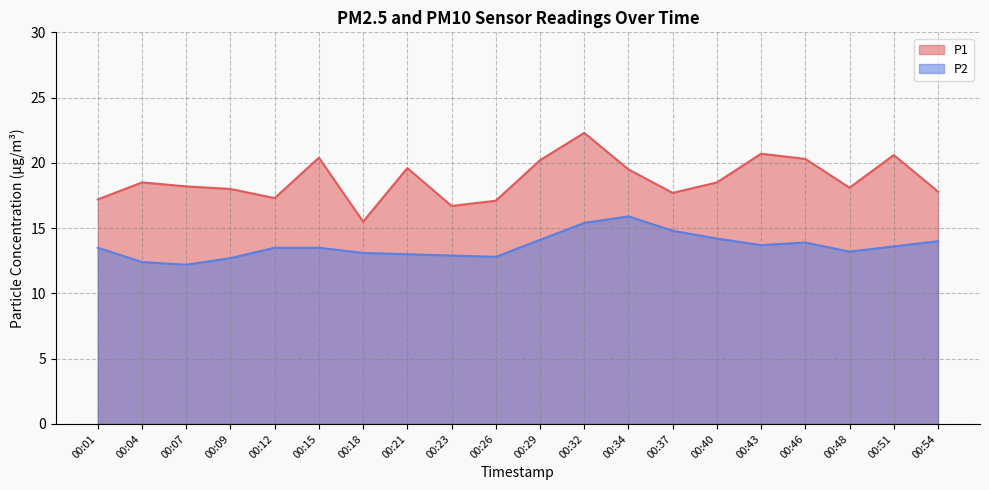

Reading right to left, transcribe all the data shown in this chart.

P1: 00:54=17.8	00:51=20.6	00:48=18.1	00:46=20.3	00:43=20.7	00:40=18.5	00:37=17.7	00:34=19.5	00:32=22.3	00:29=20.2	00:26=17.1	00:23=16.7	00:21=19.6	00:18=15.5	00:15=20.4	00:12=17.3	00:09=18.0	00:07=18.2	00:04=18.5	00:01=17.2
P2: 00:54=14.0	00:51=13.6	00:48=13.2	00:46=13.9	00:43=13.7	00:40=14.2	00:37=14.8	00:34=15.9	00:32=15.4	00:29=14.1	00:26=12.8	00:23=12.9	00:21=13.0	00:18=13.1	00:15=13.5	00:12=13.5	00:09=12.7	00:07=12.2	00:04=12.4	00:01=13.5